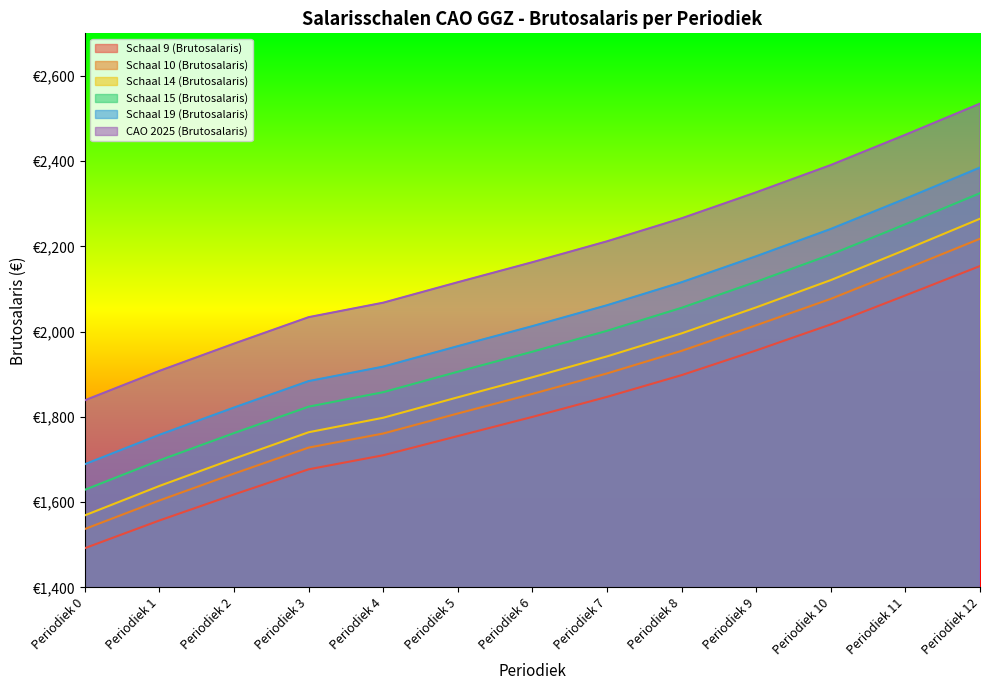

Reading left to right, list all the values displayed in this chart.

Schaal 9 (Brutosalaris): 1492	1557	1618	1677	1710	1755	1800	1847	1898	1956	2017	2085	2154
Schaal 10 (Brutosalaris): 1537	1604	1667	1728	1761	1808	1854	1902	1955	2015	2077	2147	2218
Schaal 14 (Brutosalaris): 1569	1638	1702	1764	1798	1846	1893	1942	1996	2057	2121	2192	2265
Schaal 15 (Brutosalaris): 1629	1698	1762	1824	1858	1906	1953	2002	2056	2117	2181	2252	2325
Schaal 19 (Brutosalaris): 1689	1758	1822	1884	1918	1966	2013	2062	2116	2177	2241	2312	2385
CAO 2025 (Brutosalaris): 1839	1908	1972	2034	2068	2116	2163	2212	2266	2327	2391	2462	2535